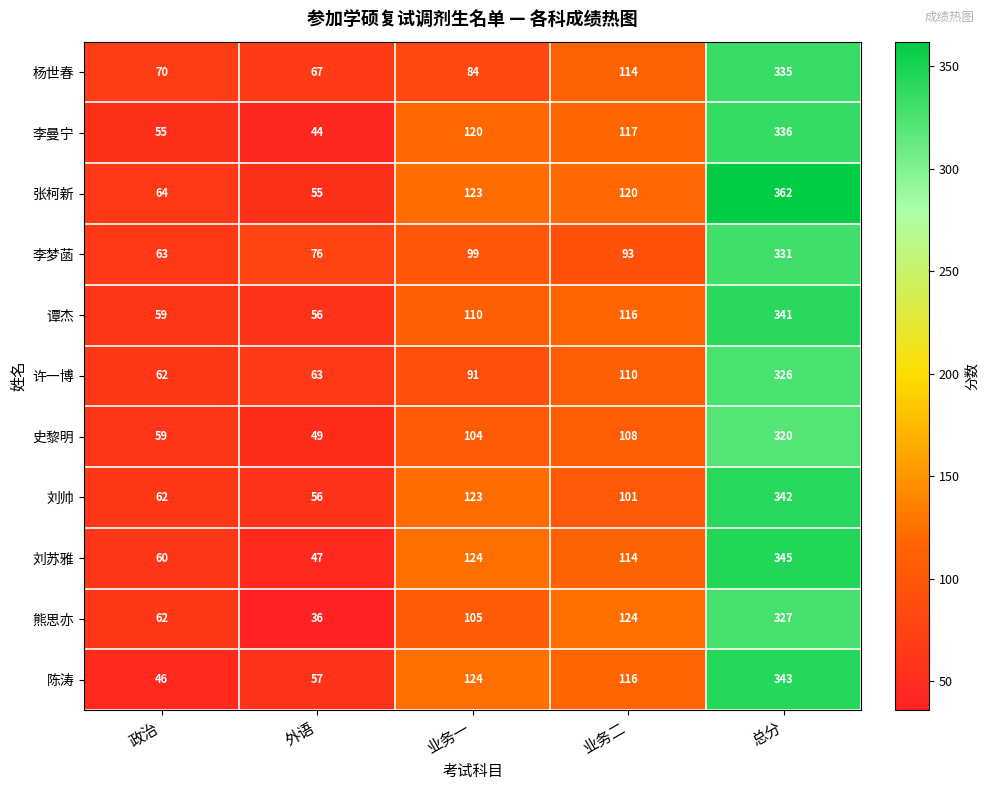

The 谭杰 series shows 92 at 政治. True or false?

False